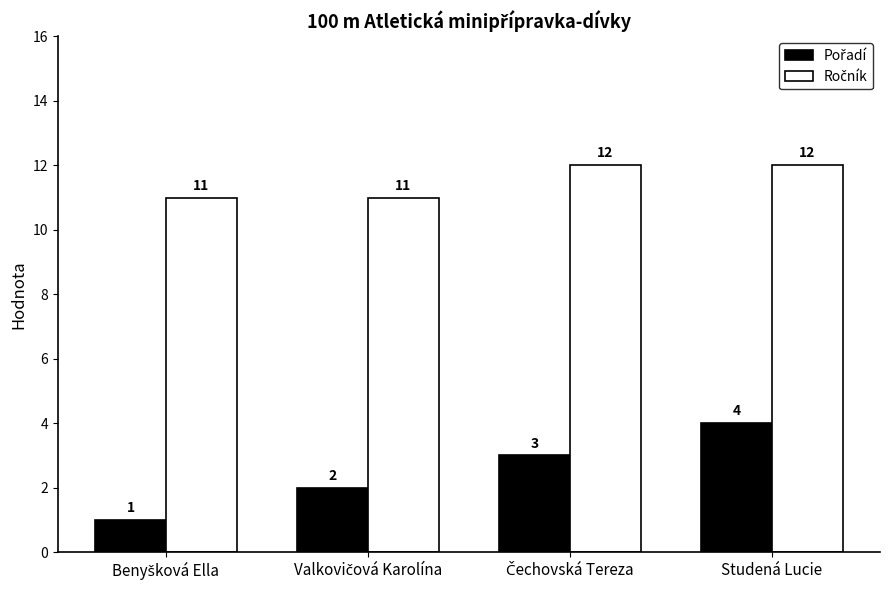

At which category is the sum across all series the highest?

Studená Lucie